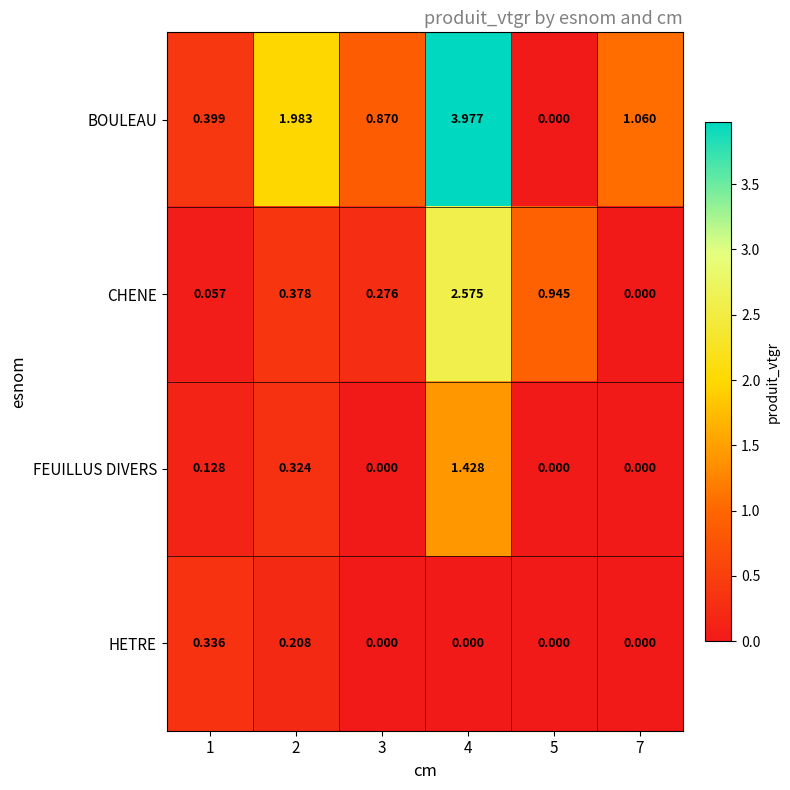

Which series has the largest total across all categories?

BOULEAU